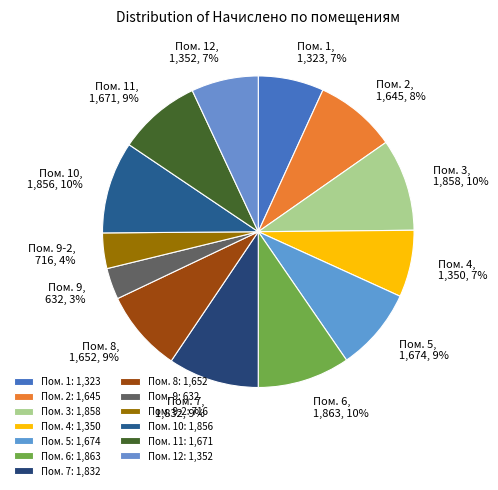

What is the smallest slice in the pie chart?

9